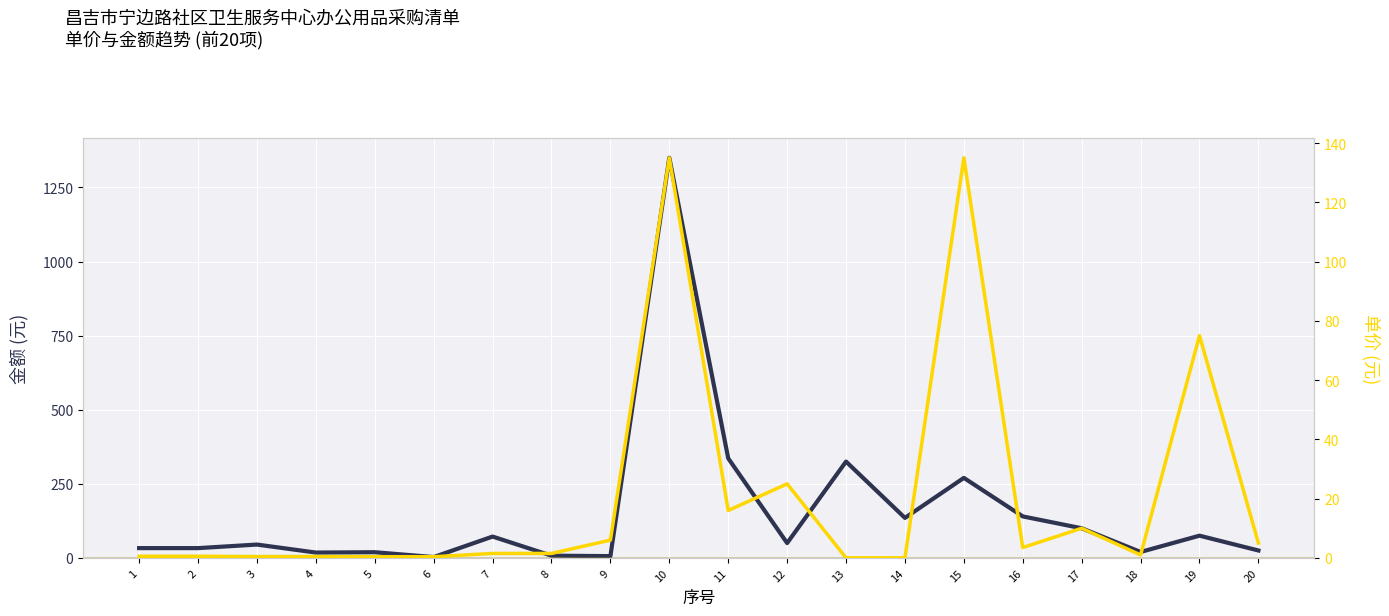

How many values in the 单价(Unit Price) series are below 1?

8